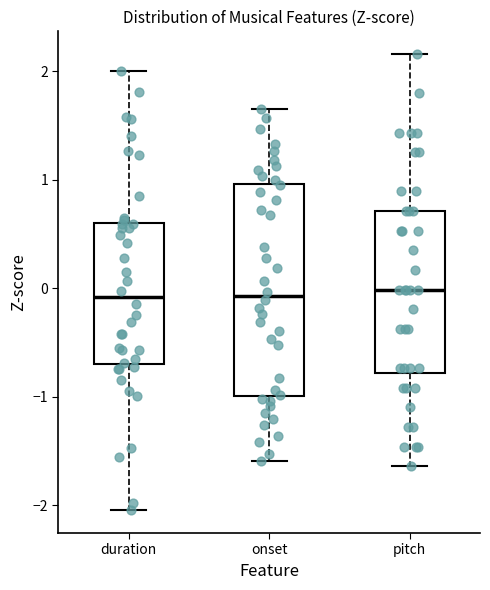

Reading left to right, transcribe this box plot: for each box, give where its median line is, the range the box spans, and where its two whiskers end, as read against the y-axis. The values are not printed on the chart, so give them approximately, as read against the axis.

duration: median -0.1, box -0.7 to 0.6, whiskers -2.0 to 2.0
onset: median -0.1, box -1.0 to 1.0, whiskers -1.6 to 1.7
pitch: median 0.0, box -0.8 to 0.7, whiskers -1.6 to 2.2